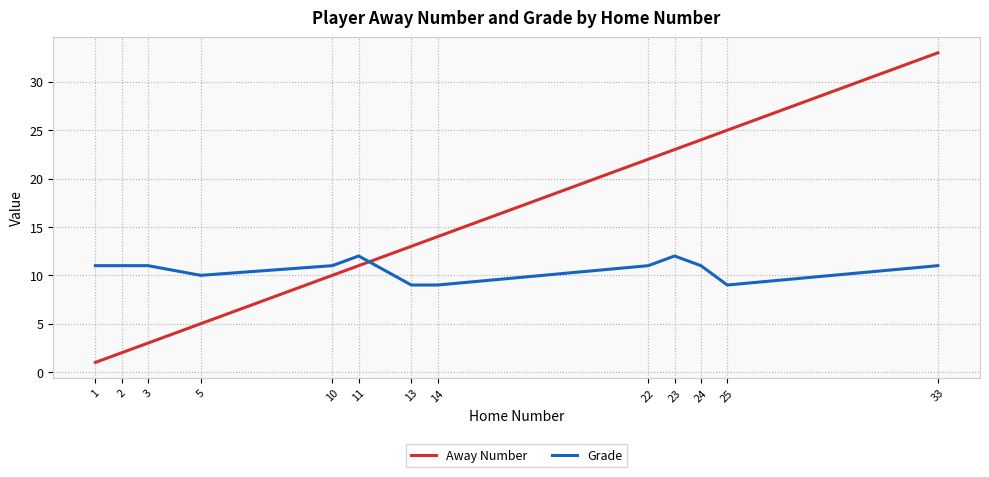

What is the sum of the Grade values at 14 and 22?

20